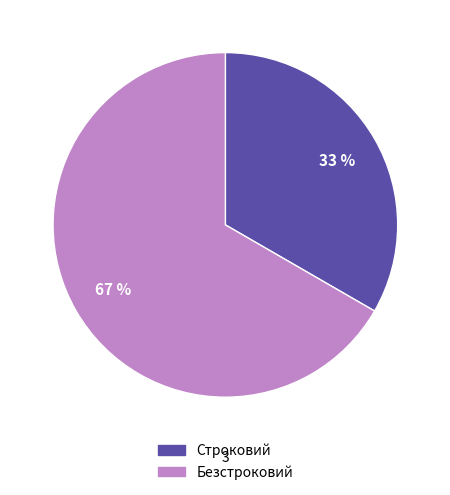

To the nearest percent, what is the combined percentage of Строковий and Безстроковий?

100%